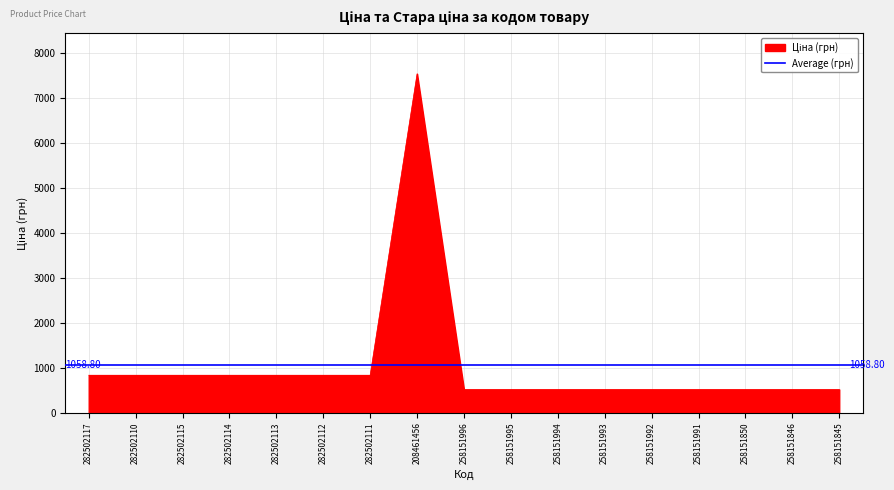

The value at 258151850 is 247.8. True or false?

False